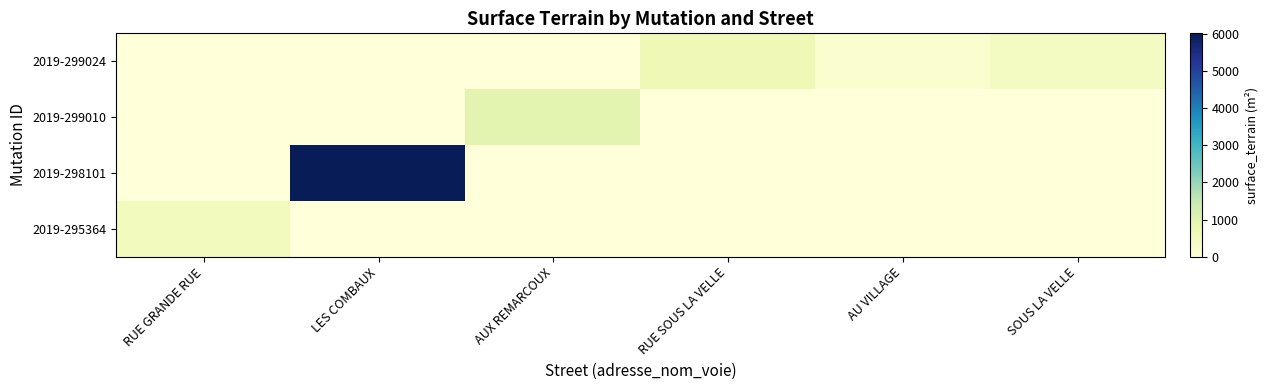

What is the difference between the highest and lowest values at AUX REMARCOUX?

956